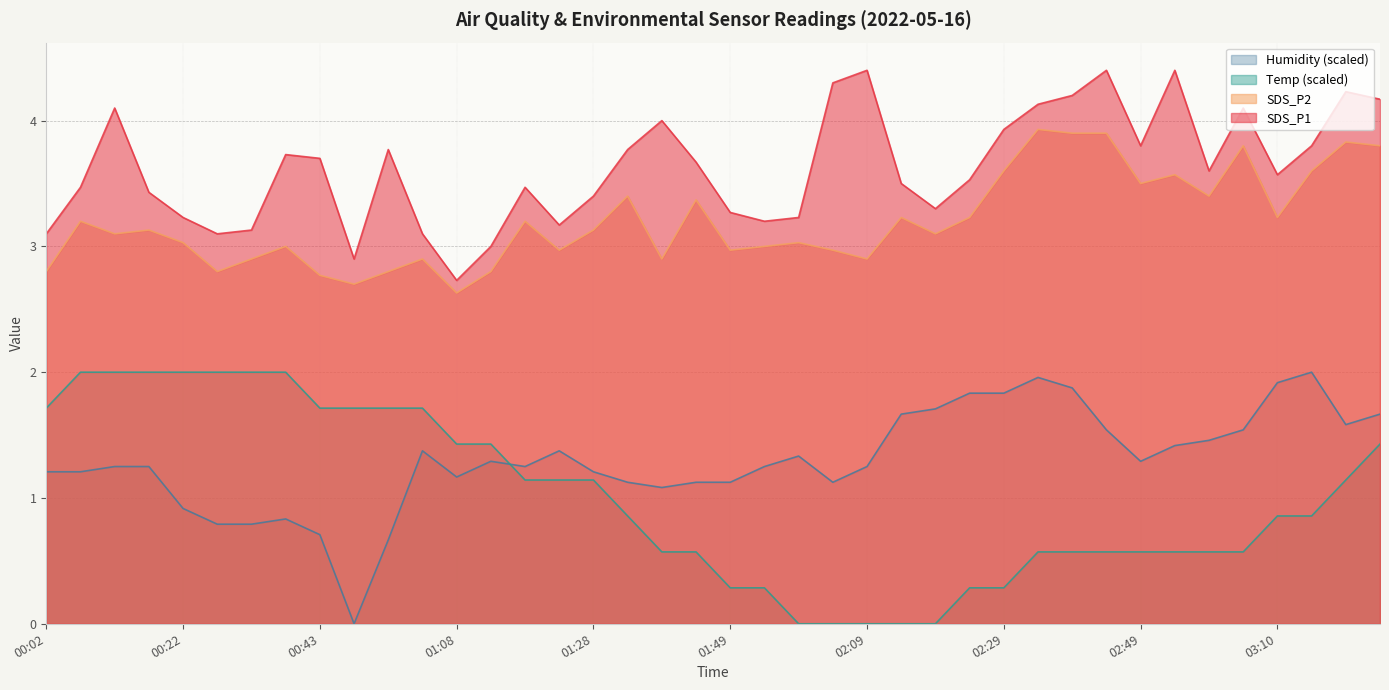

What position from the right is 00:07?

39